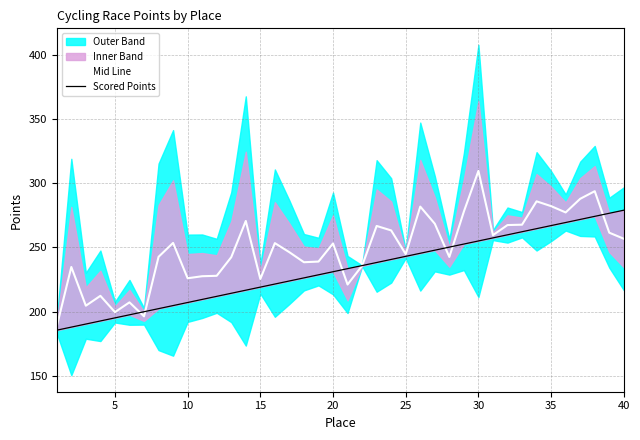

Is it true that Mid Line equals 352.0 at 40?

False